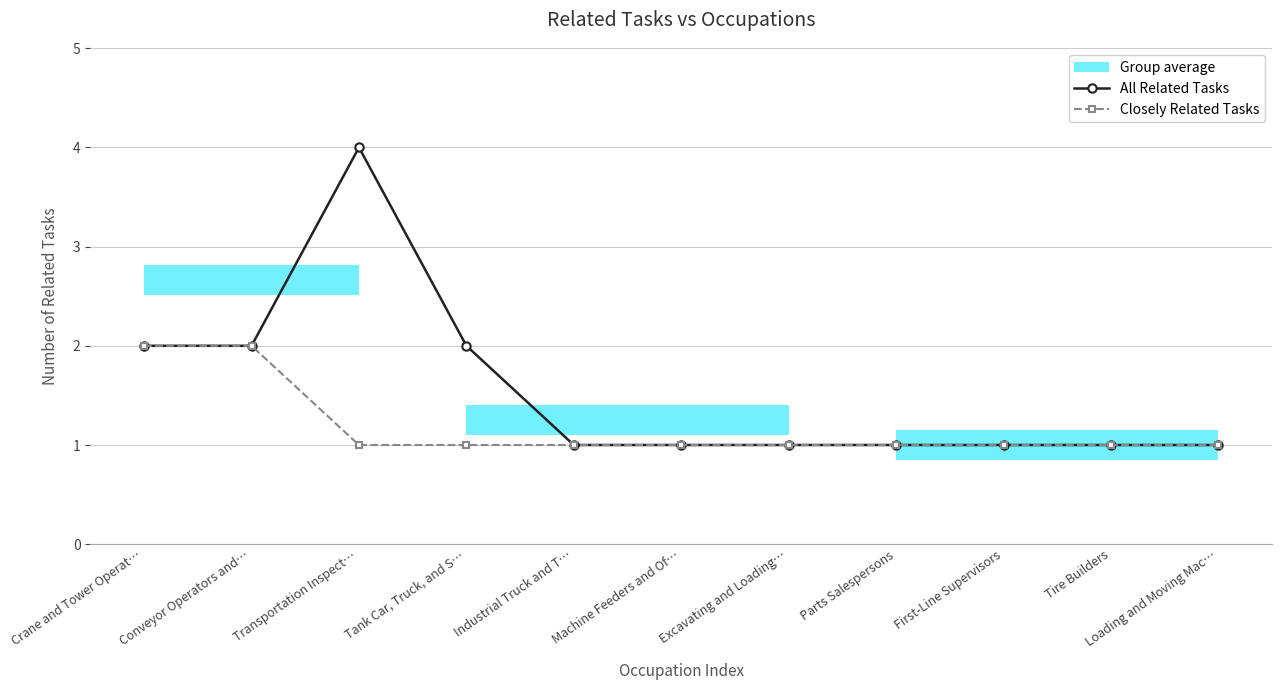

What is the highest value of the Closely Related Tasks series?

2